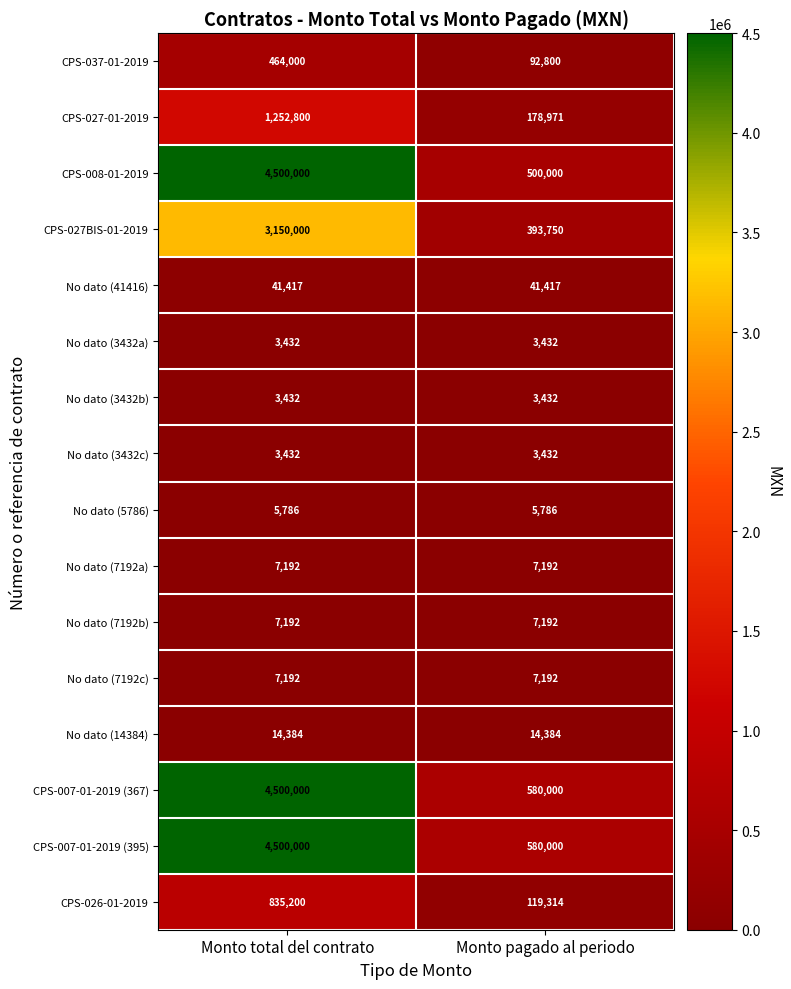

The CPS-008-01-2019 series shows 200824 at Monto pagado al periodo. True or false?

False